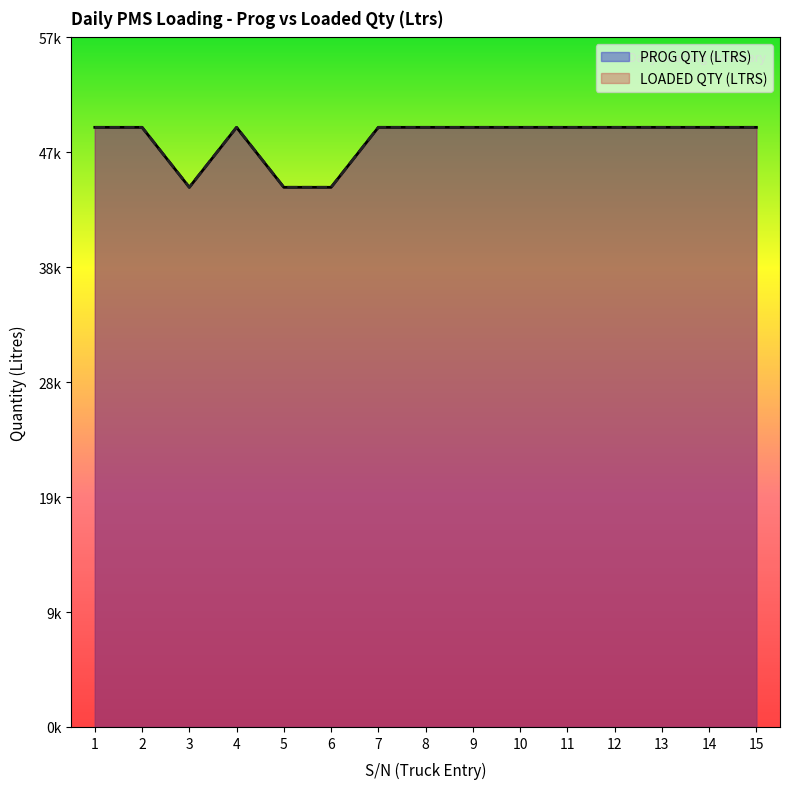

What is the maximum value for PROG QTY (LTRS)?

50000